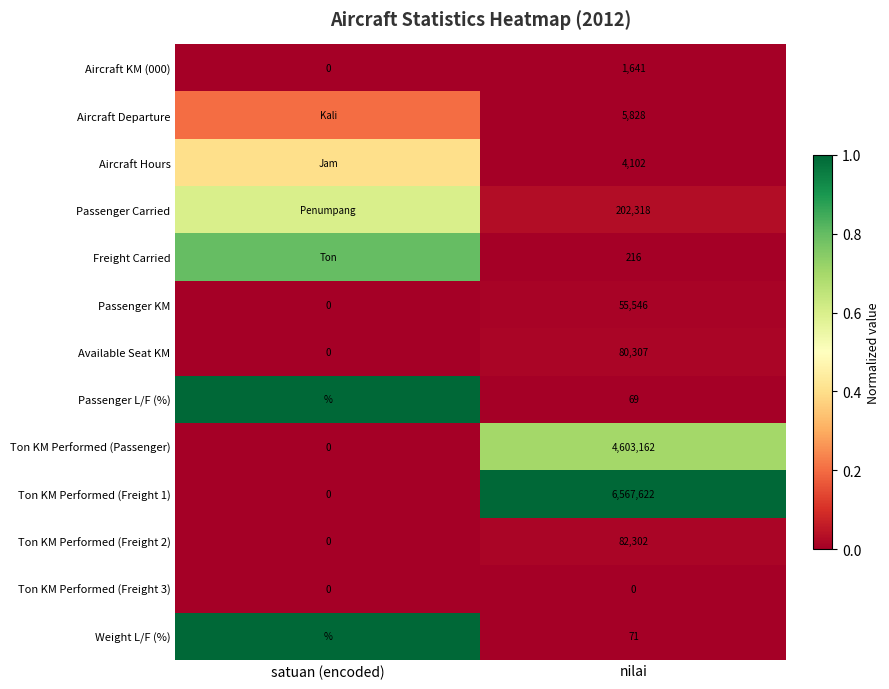

Is it true that Ton KM Performed (Passenger) equals 1703701.7 at satuan (encoded)?

False